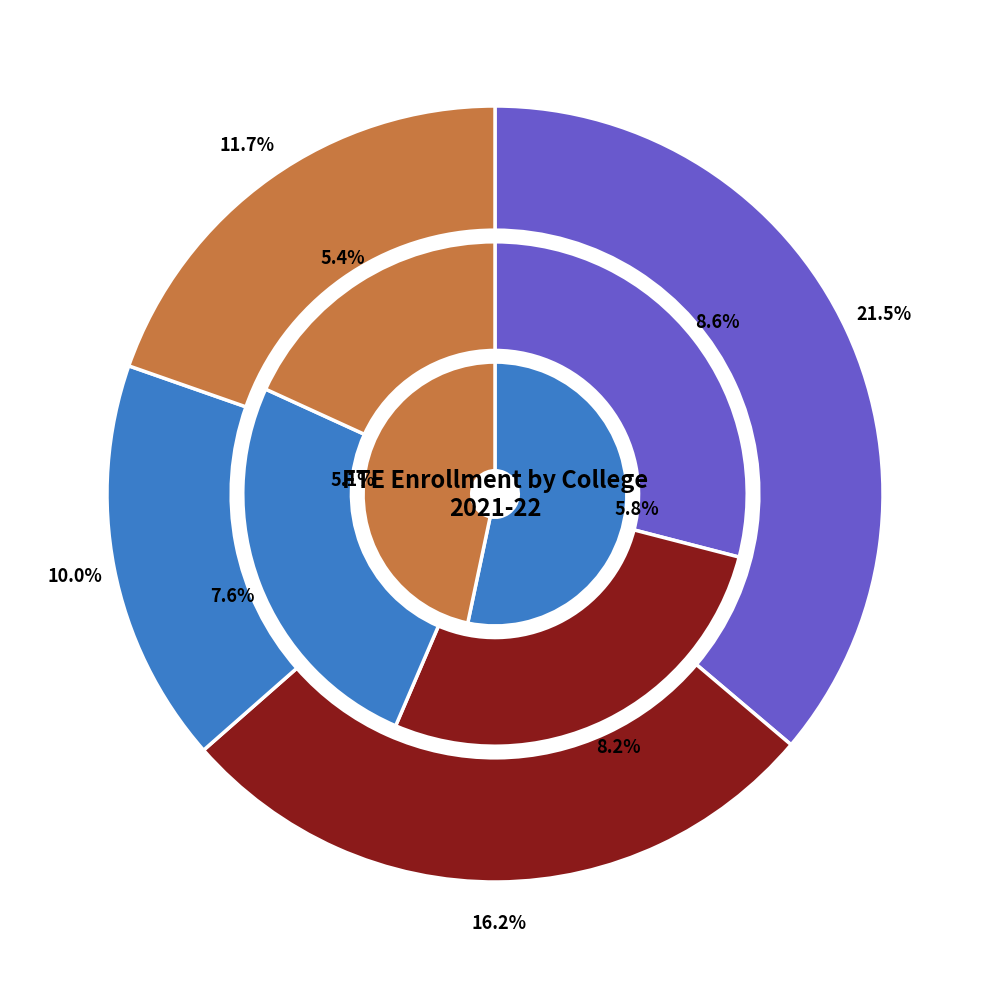

The Valencia College slice represents 28% of the pie. True or false?

False